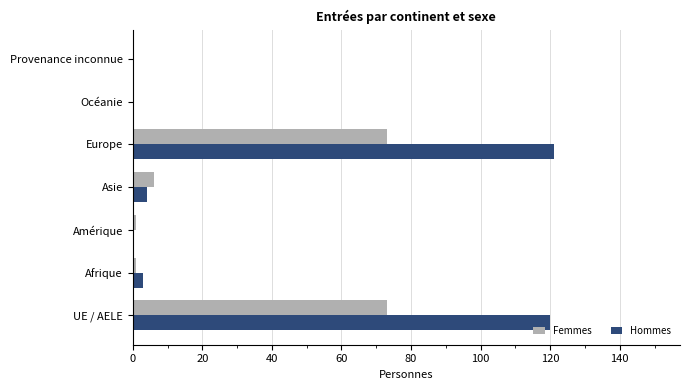

What is the total value across all series at Asie?

10